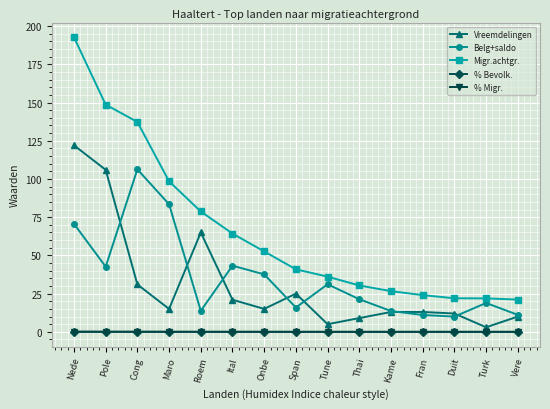

Which category has the highest value in the Vreemdelingen series?

Nede